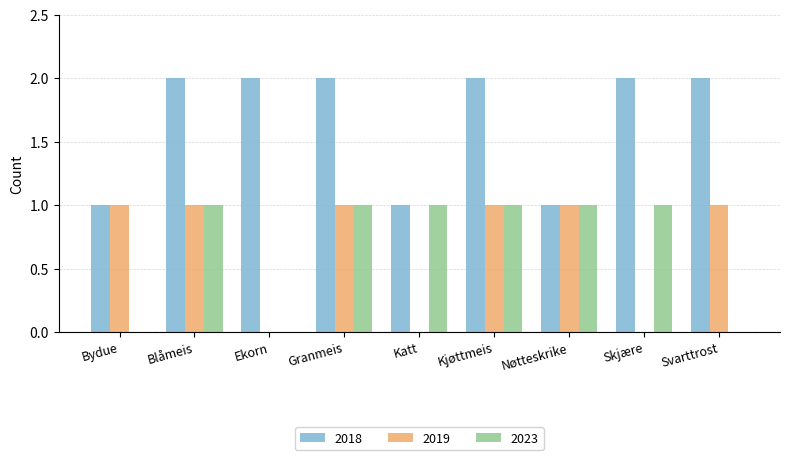

What is the sum of all 2023 values?

6